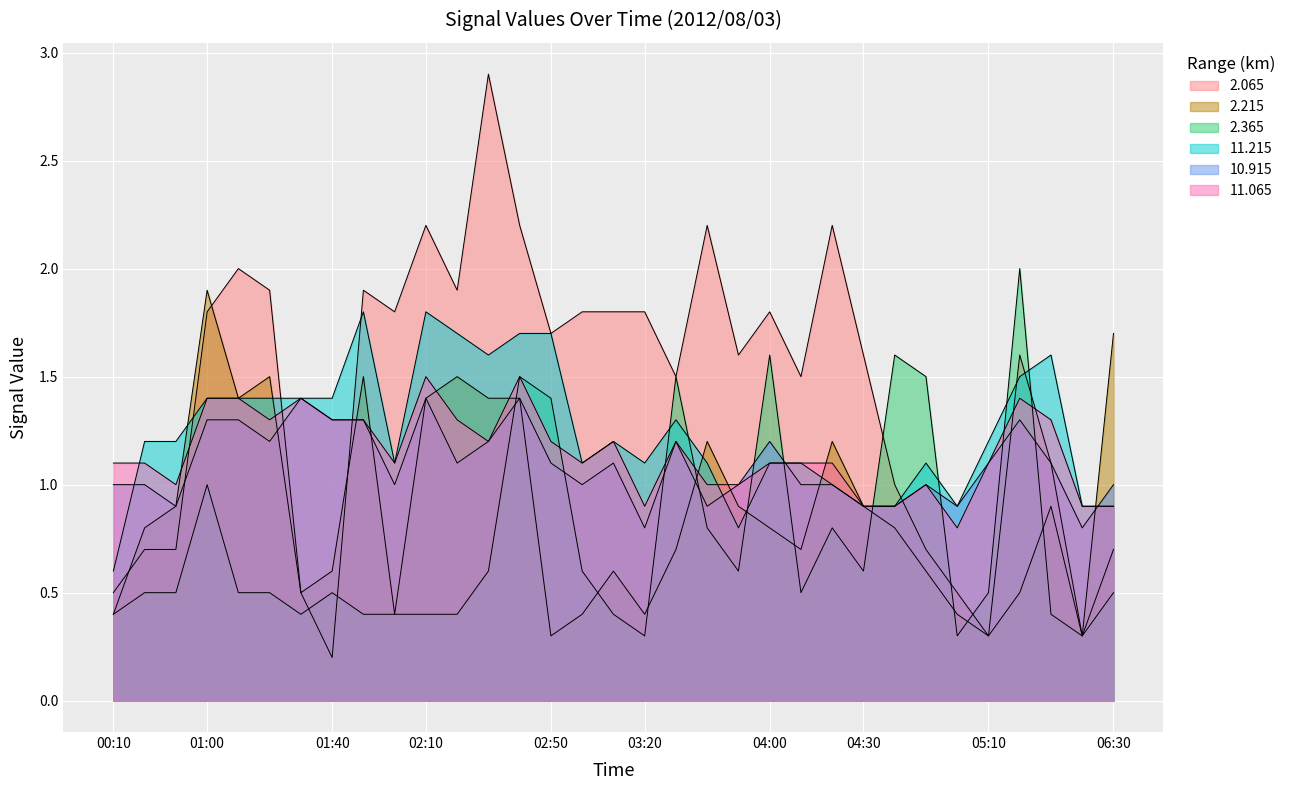

Read the 2.215 value at 04:30.

0.9